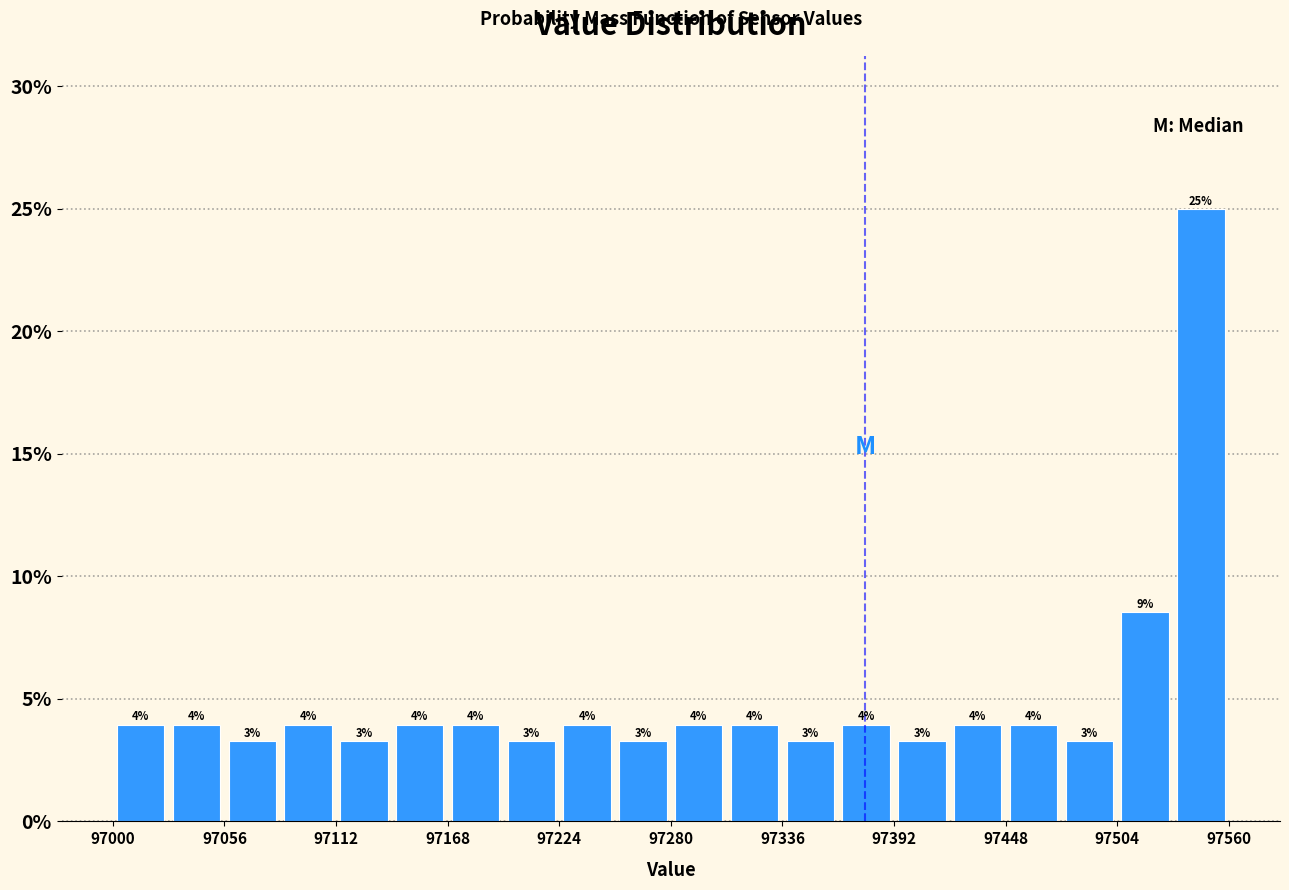

Read against the x-axis, roughly where is the centre of the tallest bar?

97550